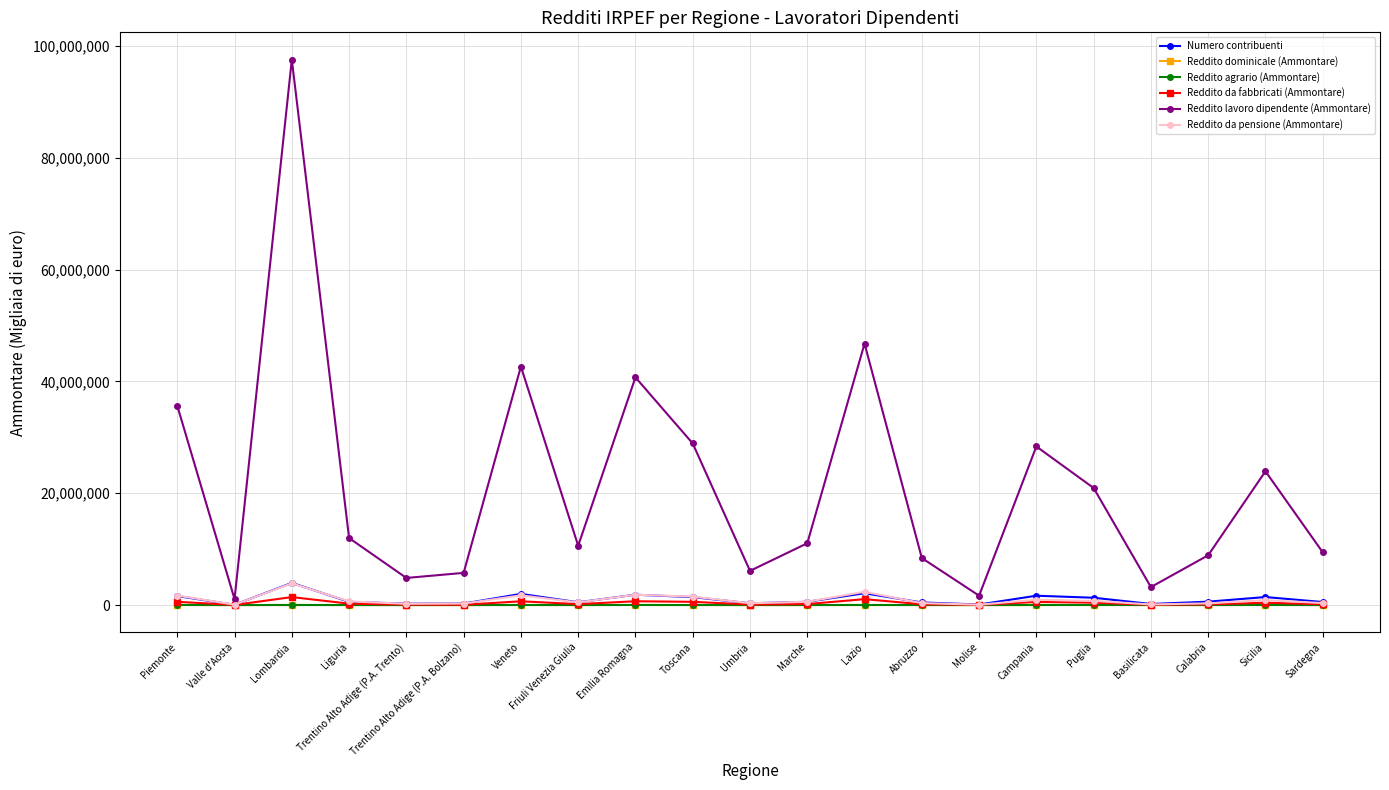

What is the value of the Reddito lavoro dipendente (Ammontare) point at the 6th from the left?

5756495